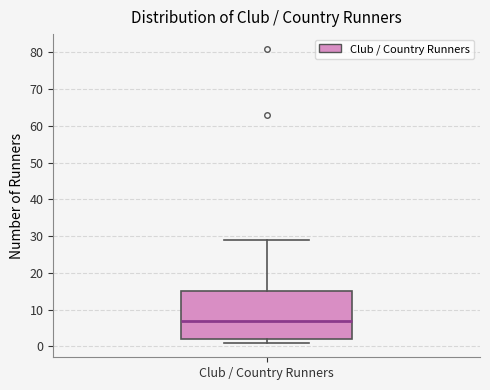

Transcribe this box plot: give where the median line is, the range the box spans, and where the two whiskers end, as read against the y-axis. The values are not printed on the chart, so give them approximately, as read against the axis.

median 7, box 2 to 15, whiskers 1 to 29